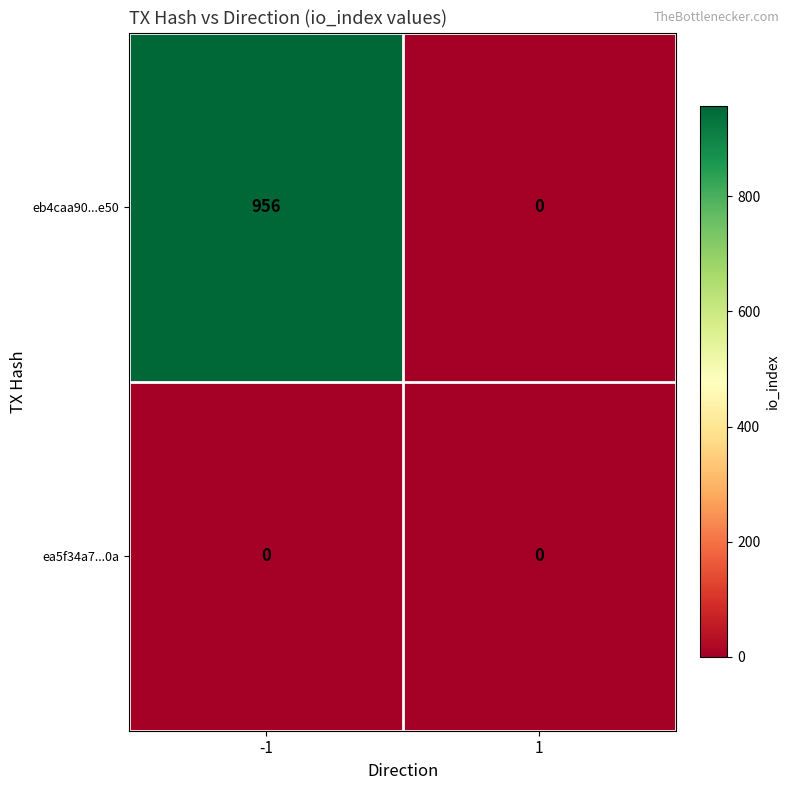

What is the difference between the highest and lowest values at -1?

956